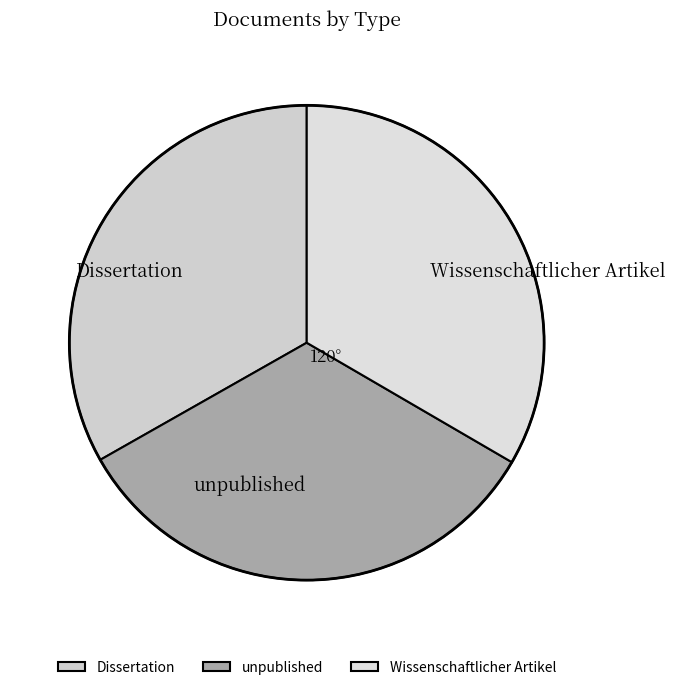

Does Dissertation represent more than half of the total?

No